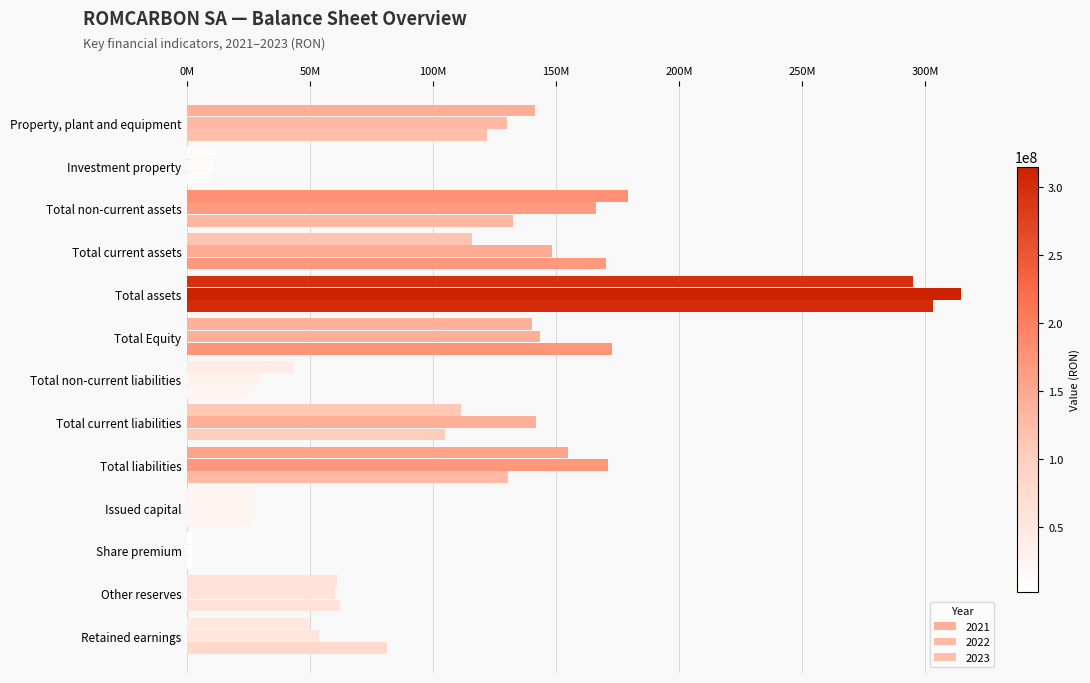

Reading left to right, transcribe all the data shown in this chart.

2021: Property, plant and equipment=141545774.7	Investment property=11885346.0	Total non-current assets=179381875.4	Total current assets=115868481.4	Total assets=295250356.8	Total Equity=140351897.0	Total non-current liabilities=43390796.7	Total current liabilities=111507663.4	Total liabilities=154898460.1	Issued capital=26412210.3	Share premium=2182283.0	Other reserves=61008851.8	Retained earnings=49830683.2
2022: Property, plant and equipment=129906556.4	Investment property=10894585.9	Total non-current assets=166350918.2	Total current assets=148386732.5	Total assets=314737650.7	Total Equity=143437963.2	Total non-current liabilities=29605266.2	Total current liabilities=141694421.3	Total liabilities=171299687.5	Issued capital=26412209.9	Share premium=2182283.3	Other reserves=60098975.8	Retained earnings=53827577.9
2023: Property, plant and equipment=121854254.8	Investment property=9883738.0	Total non-current assets=132568035.5	Total current assets=170485095.3	Total assets=303053130.8	Total Equity=172675743.6	Total non-current liabilities=25419338.1	Total current liabilities=104958049.4	Total liabilities=130377387.6	Issued capital=26412210.3	Share premium=2182283.0	Other reserves=61979161.9	Retained earnings=81182094.6